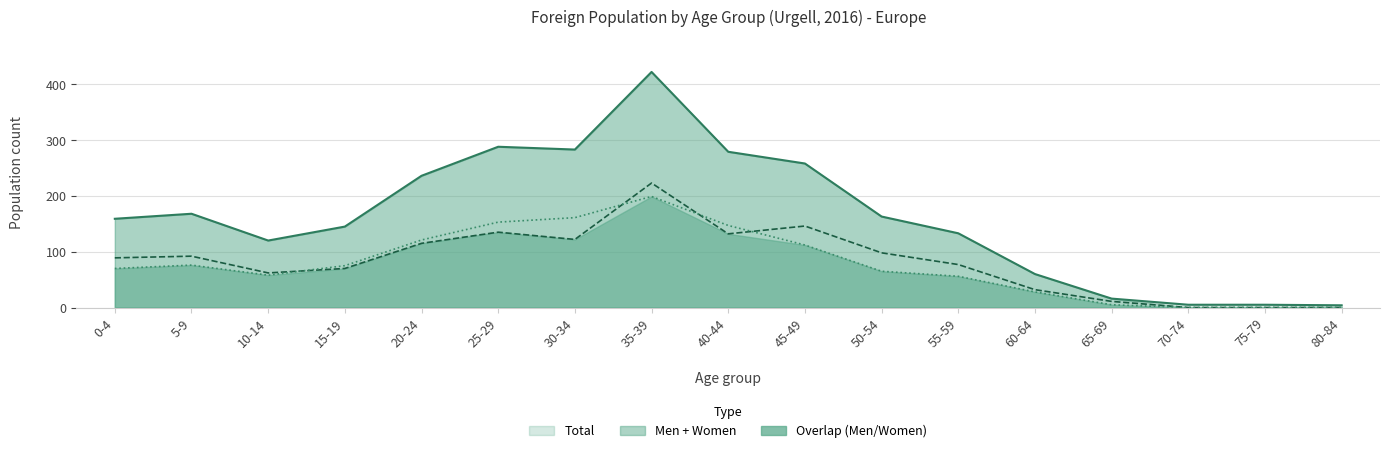

How many lines are shown in the chart?

3